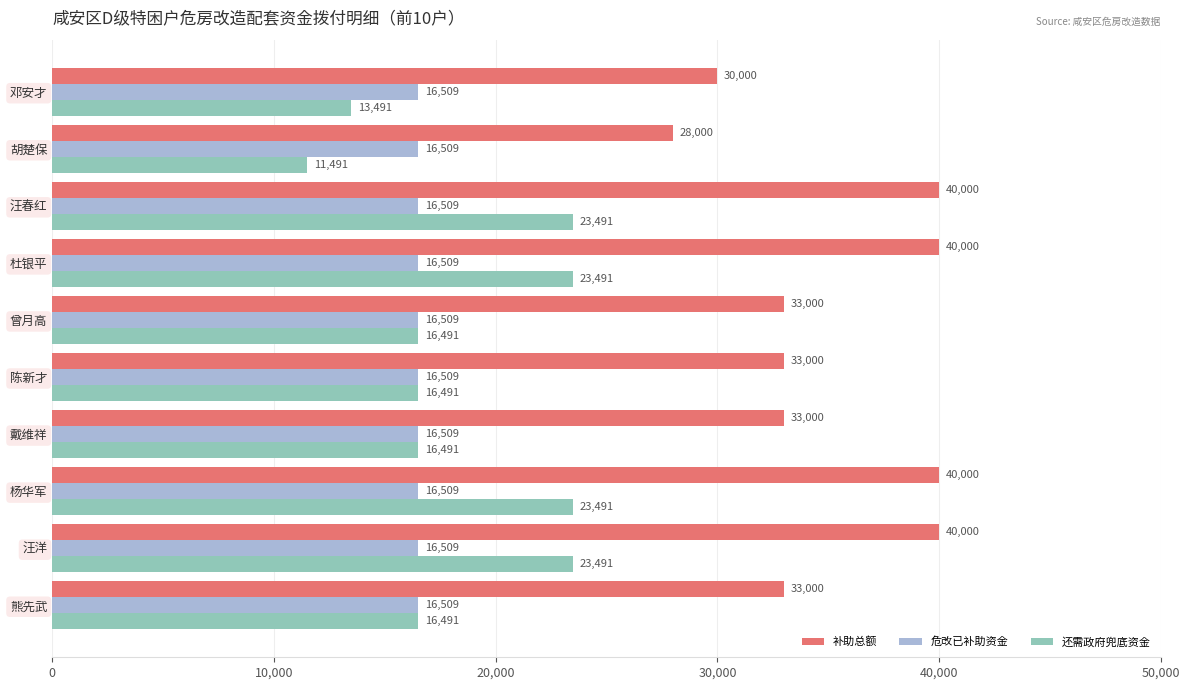

What is the spread (max minus min) of values at 胡楚保?

16509